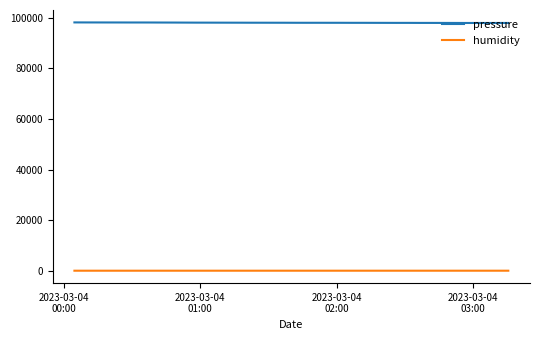

What is the sum of all humidity values?

3334.5